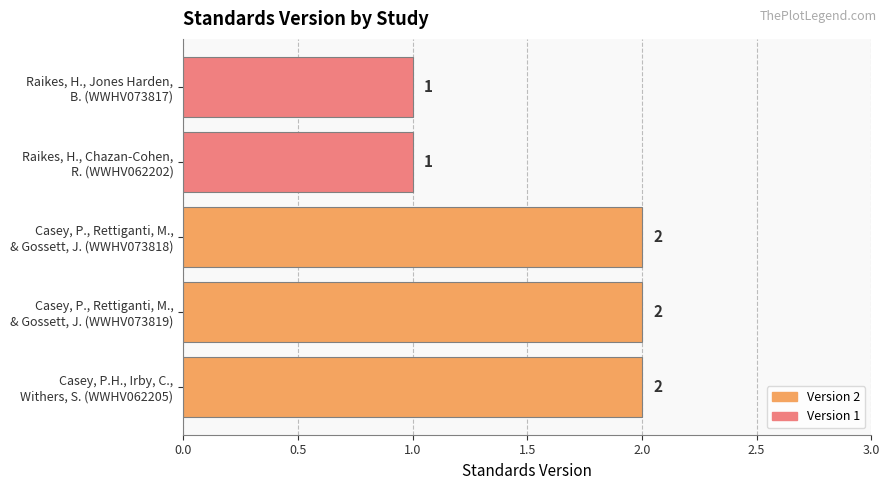

Count the values in the range 1 to 2.

5